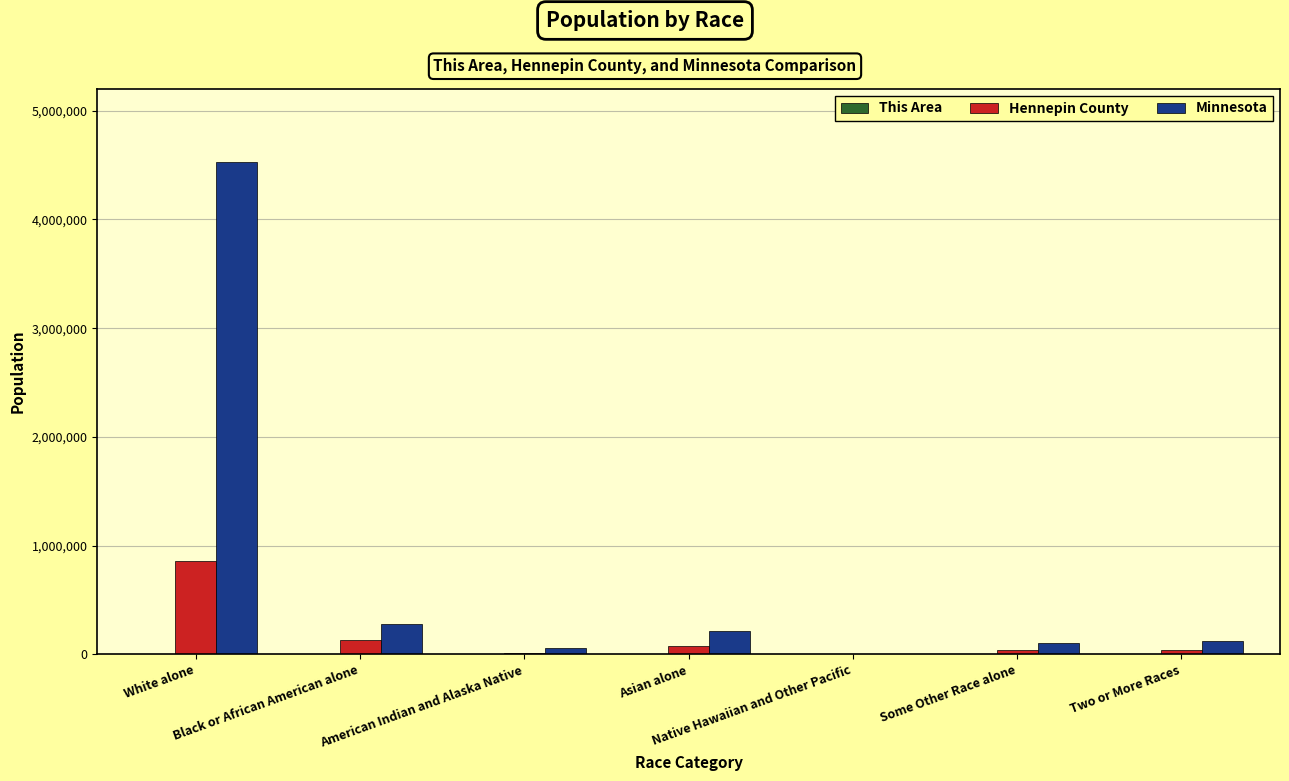

Are the bars grouped side by side (vs. stacked)?

Yes